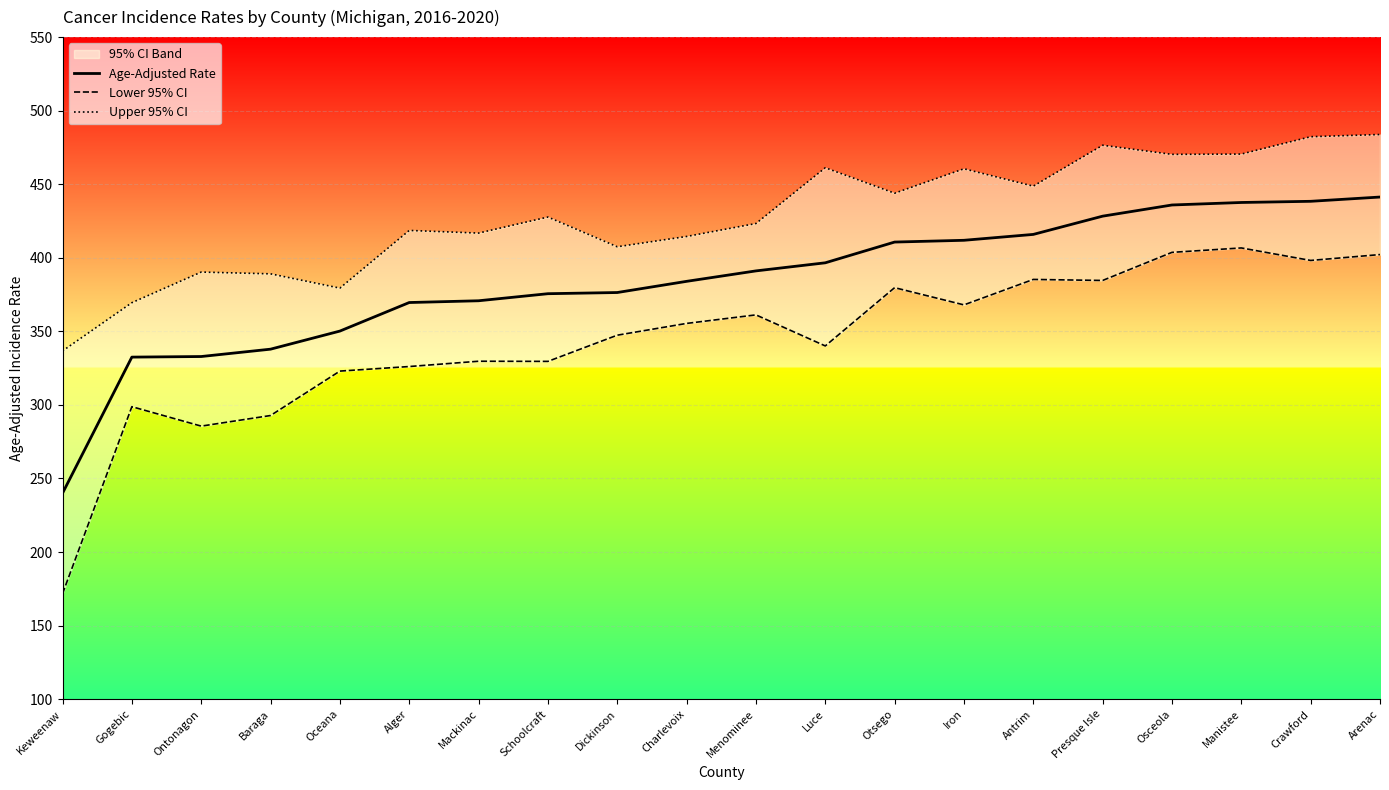

True or false: Lower 95% CI and Age-Adjusted Rate intersect in this chart.

False